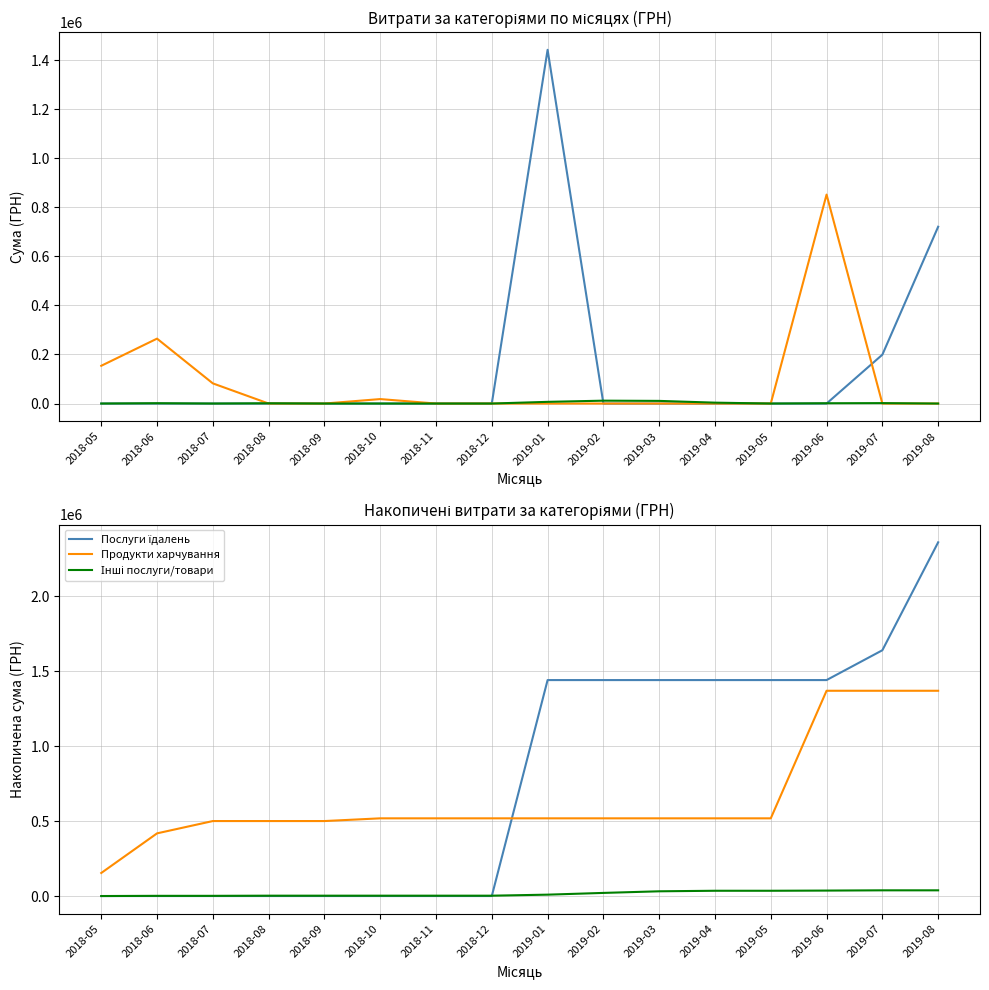

True or false: Продукти харчування and Інші послуги/товари intersect in this chart.

False